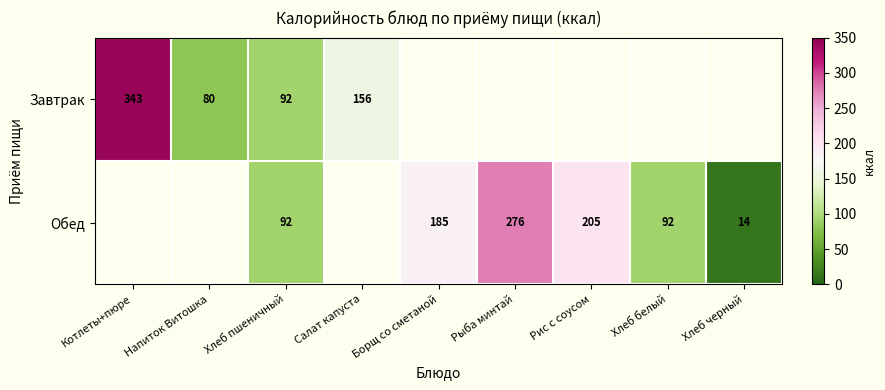

The Обед series shows 92 at Хлеб пшеничный. True or false?

True